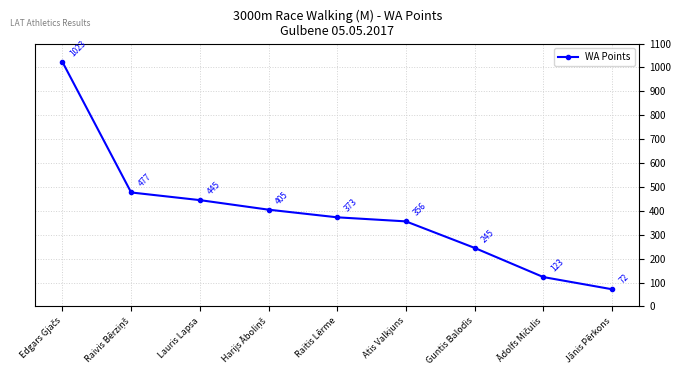

Between Jānis Pērkons and Guntis Balodis, which is larger?

Guntis Balodis